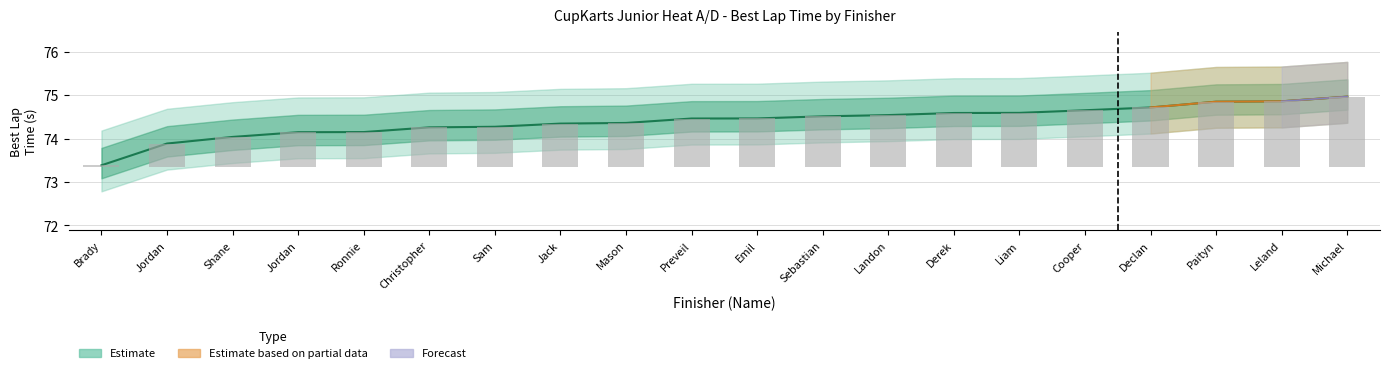

Reading left to right, what are all the values shown in this chart?

0.0	0.6	0.7	0.8	0.8	0.9	0.9	1.0	1.0	1.1	1.1	1.2	1.2	1.3	1.3	1.3	1.4	1.5	1.5	1.6